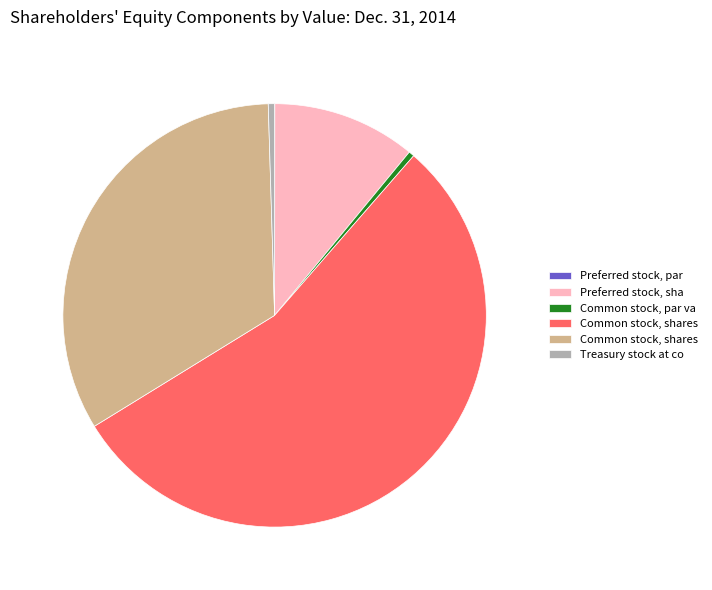

Is there a majority slice in this chart?

Yes